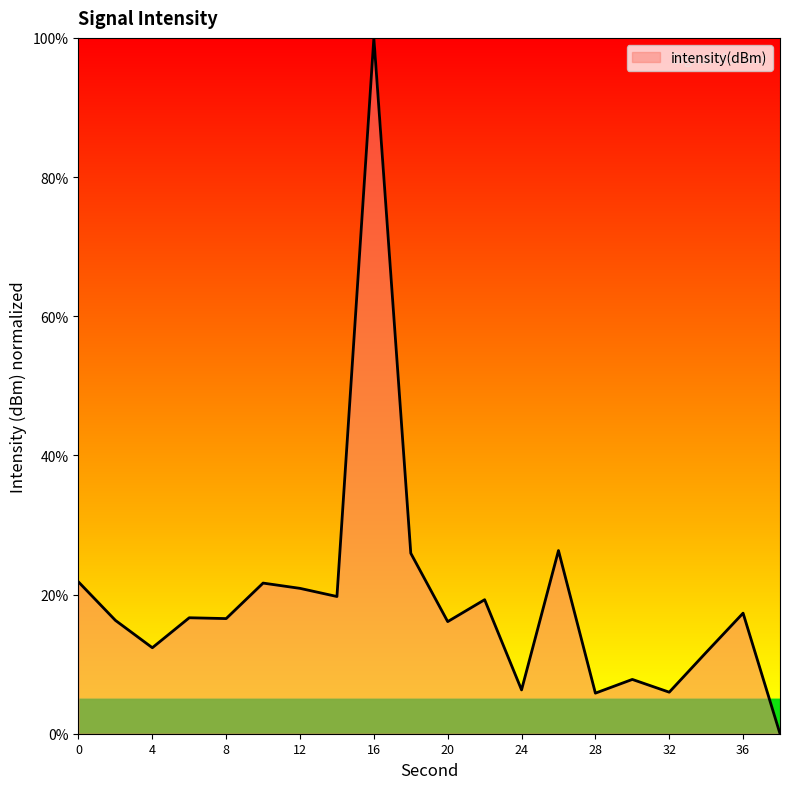

What is the maximum value shown in the chart?

100.0